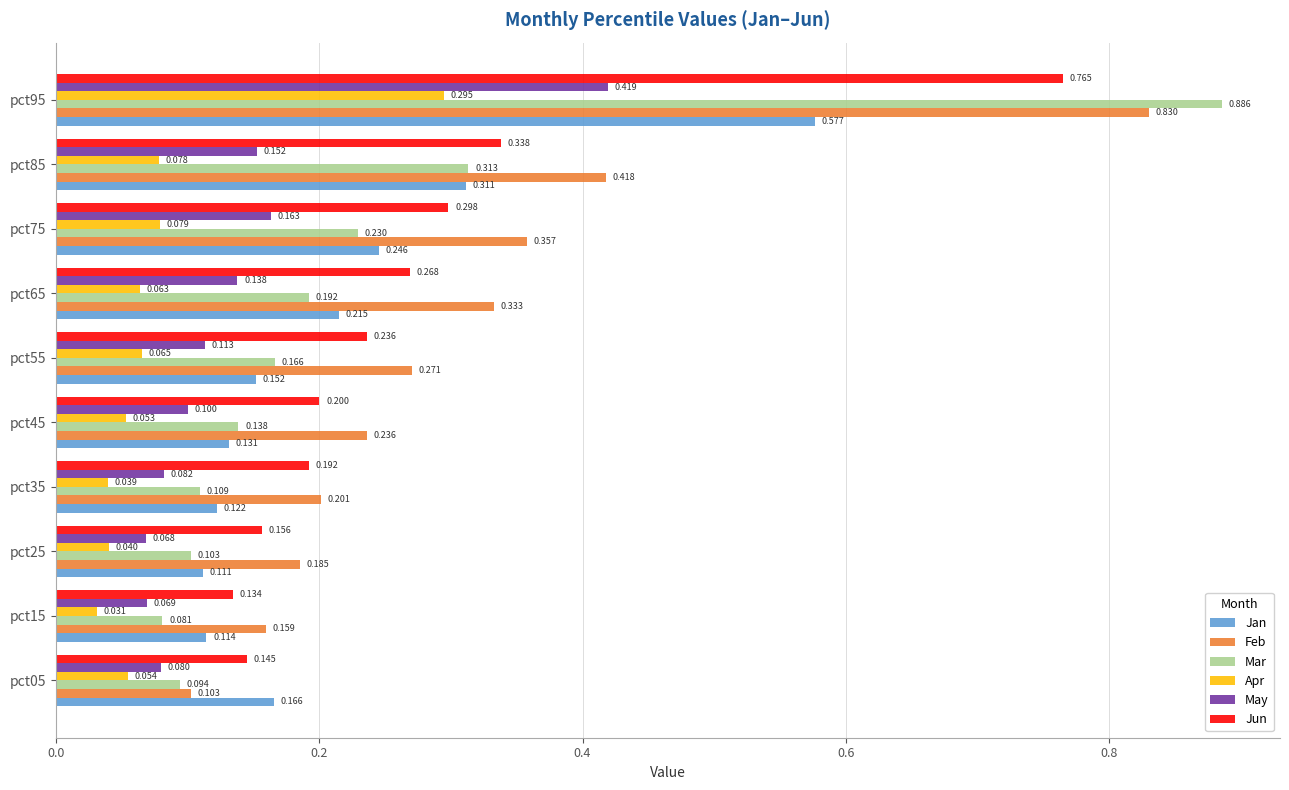

Which series has the widest spread of values?

Mar